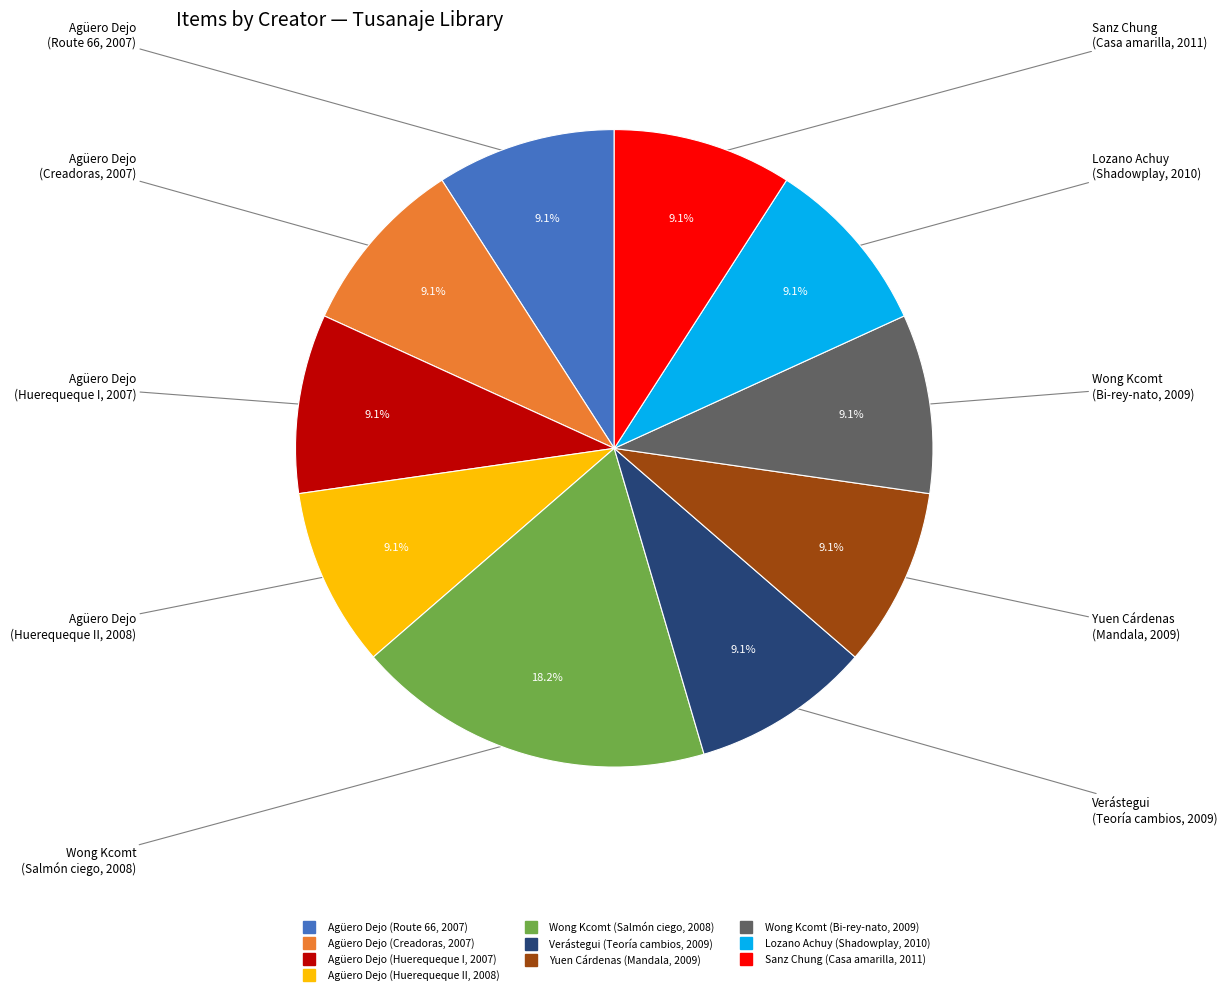

Is there any slice that represents more than half of the pie?

No